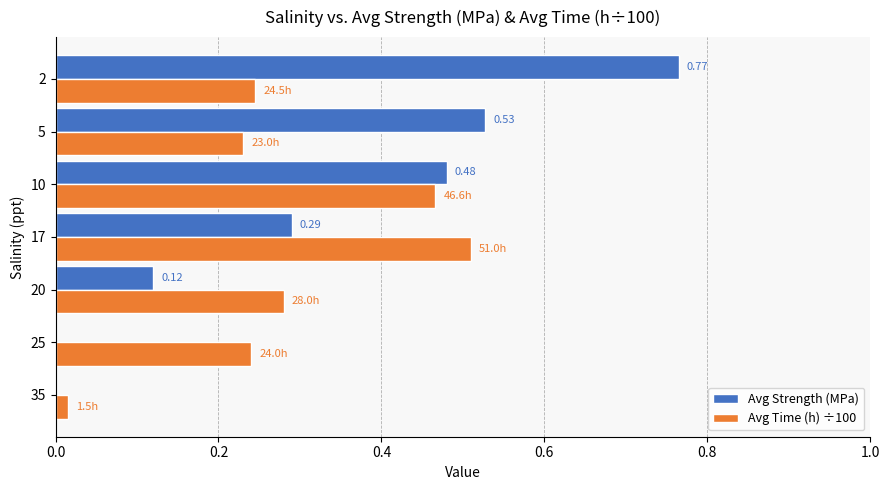

What is the sum of the Avg Time (h) ÷100 values at 10 and 17?

1.0